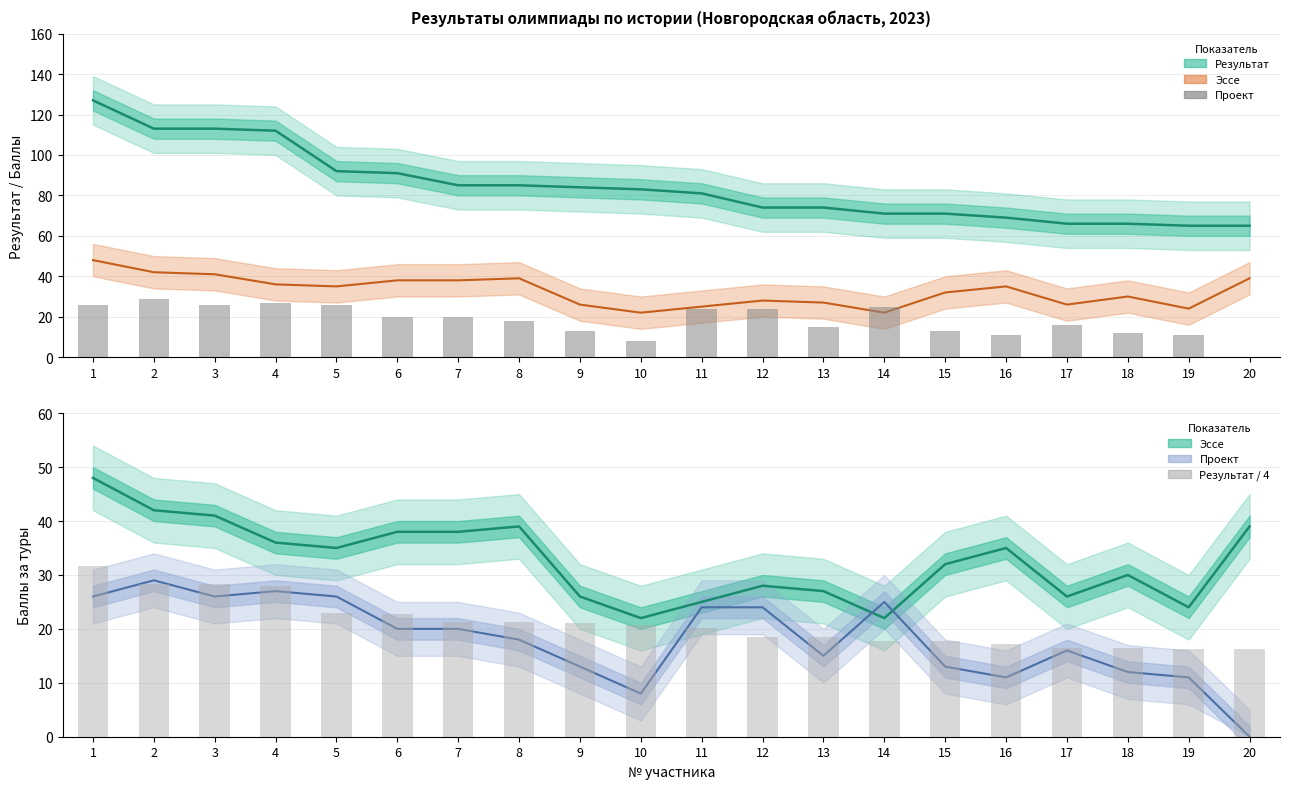

What is the total value across all series at 17?

124.5